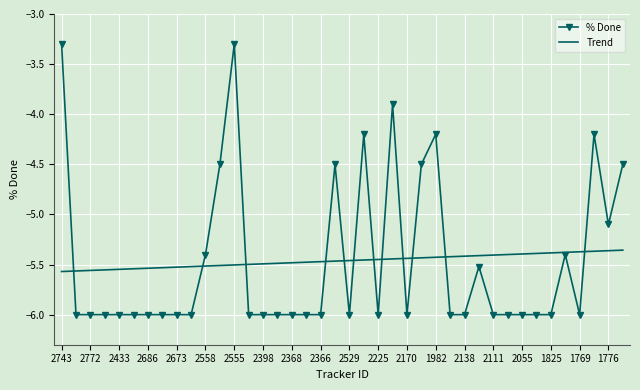

What is the maximum value for % Done?

-3.3